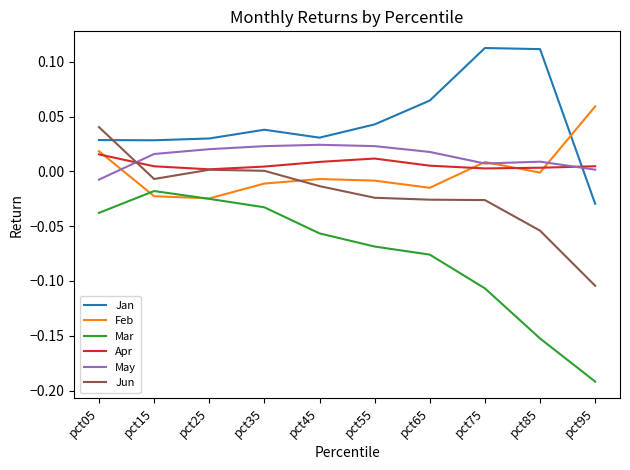

At which label does Jun reach its minimum?

pct95